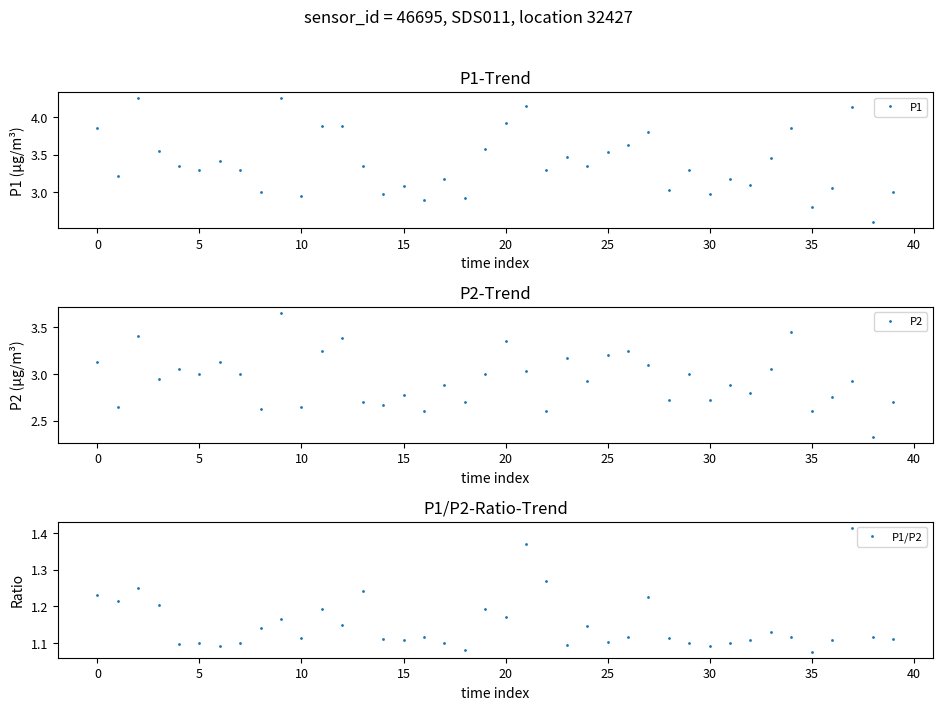

True or false: P1 and P1/P2 cross at least once.

False